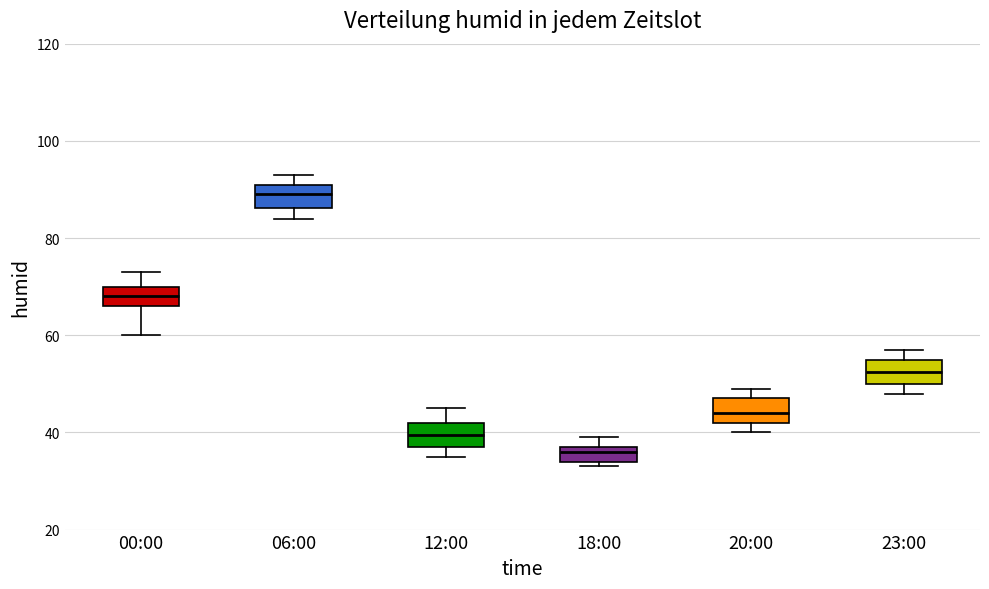

Where is the upper edge of the box for 00:00 on the y-axis? The values are not printed on the chart, so give them approximately, as read against the axis.

70